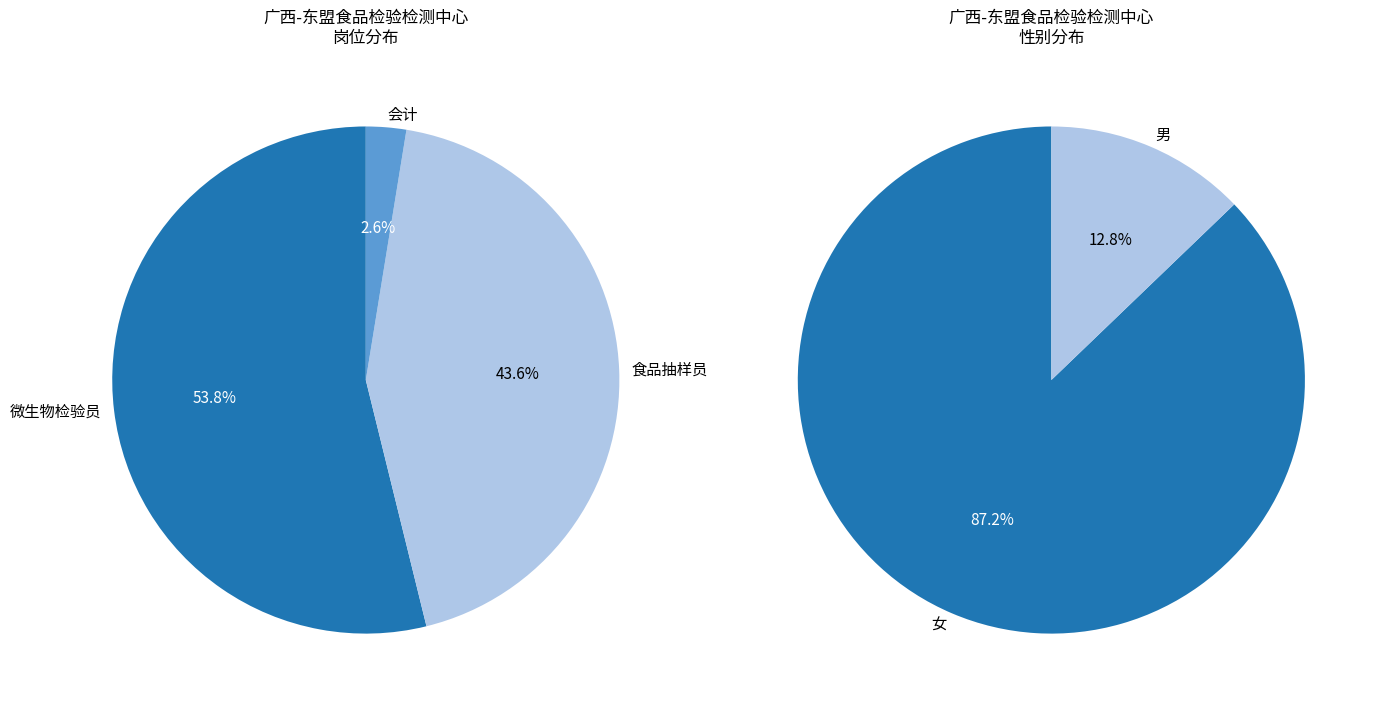

Rank the categories by value from highest to lowest.

微生物检验员, 食品抽样员, 会计